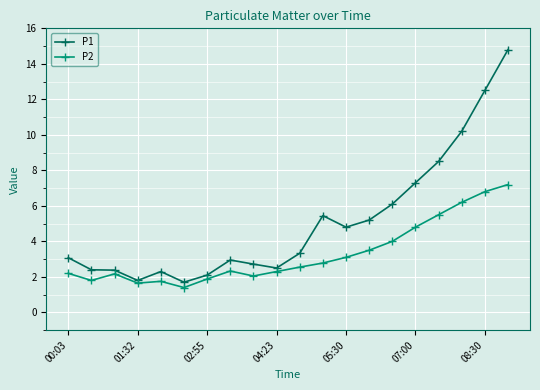

What are all the series names shown in the legend?

P1, P2